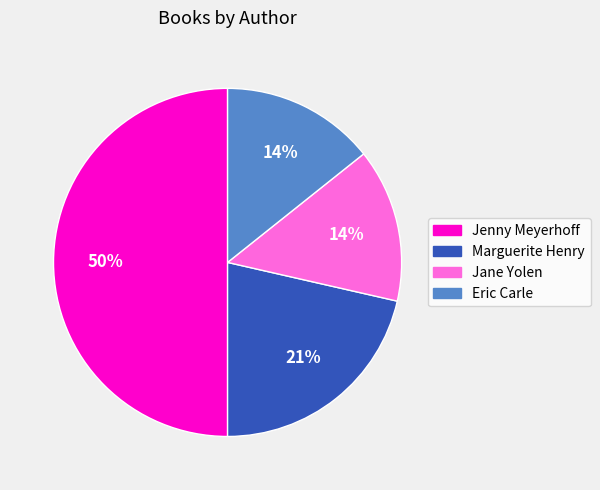

To the nearest percent, what is the average slice percentage?

25%